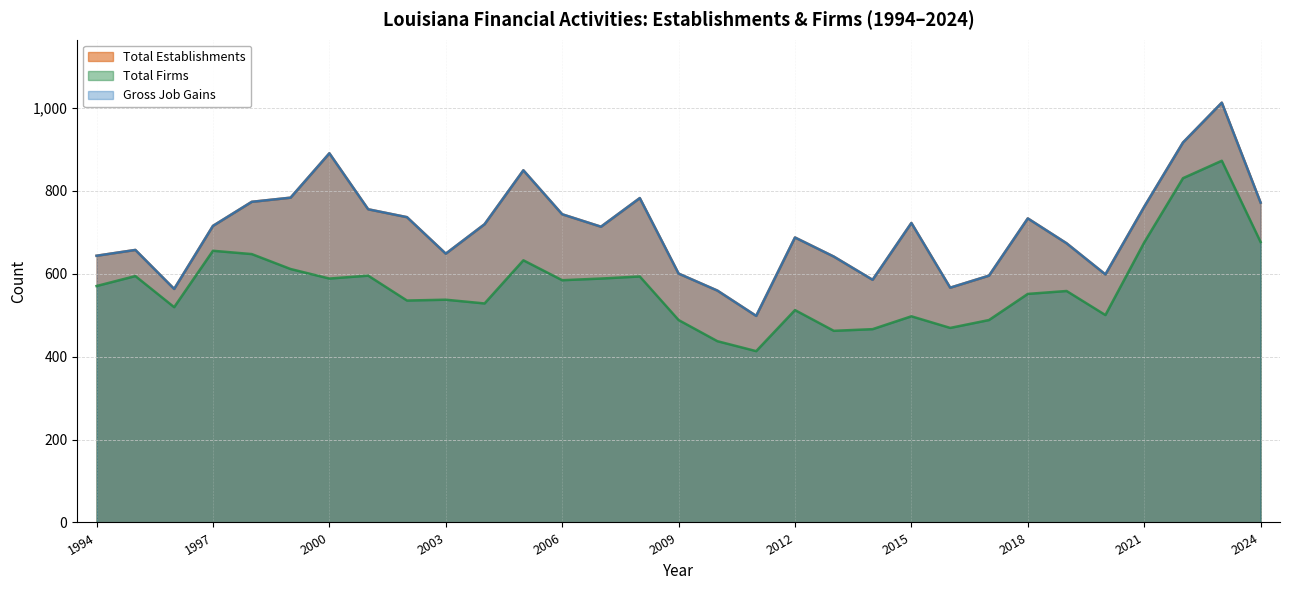

At which category is the sum across all series the highest?

2023